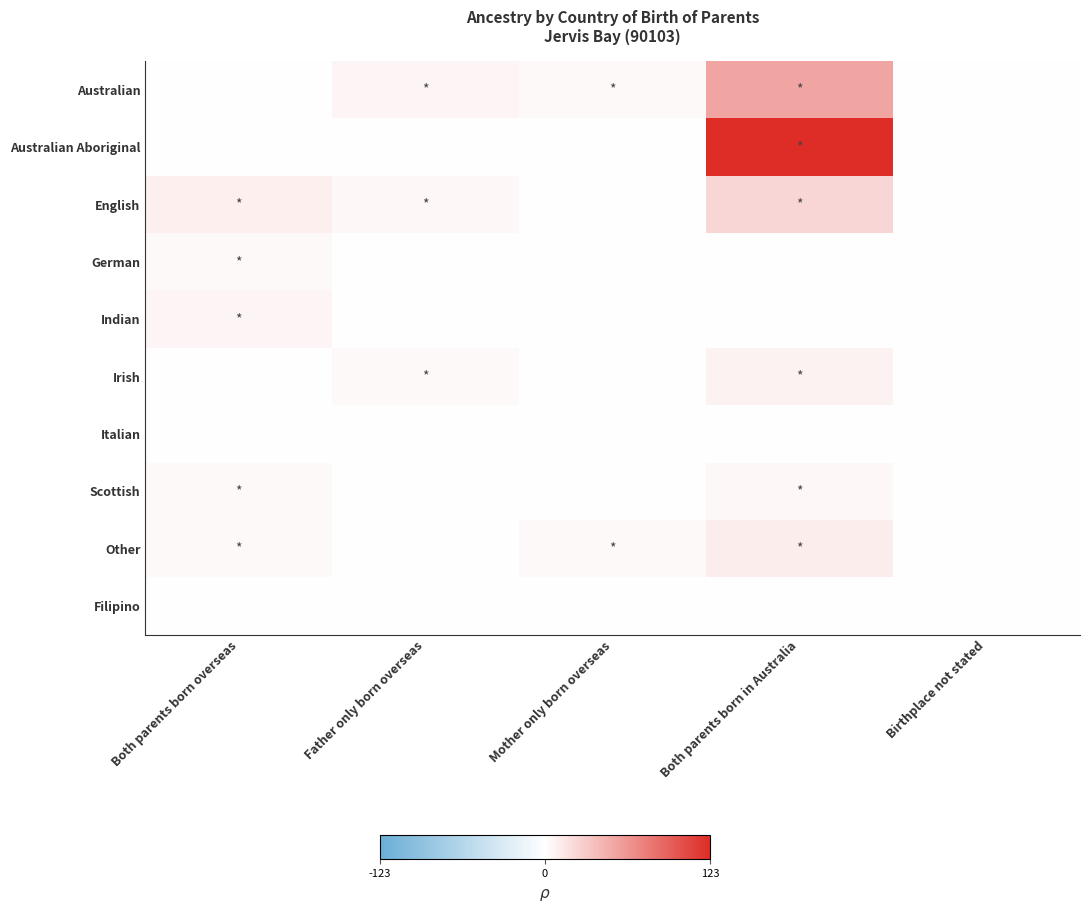

At how many categories does at least one series exceed 122?

1